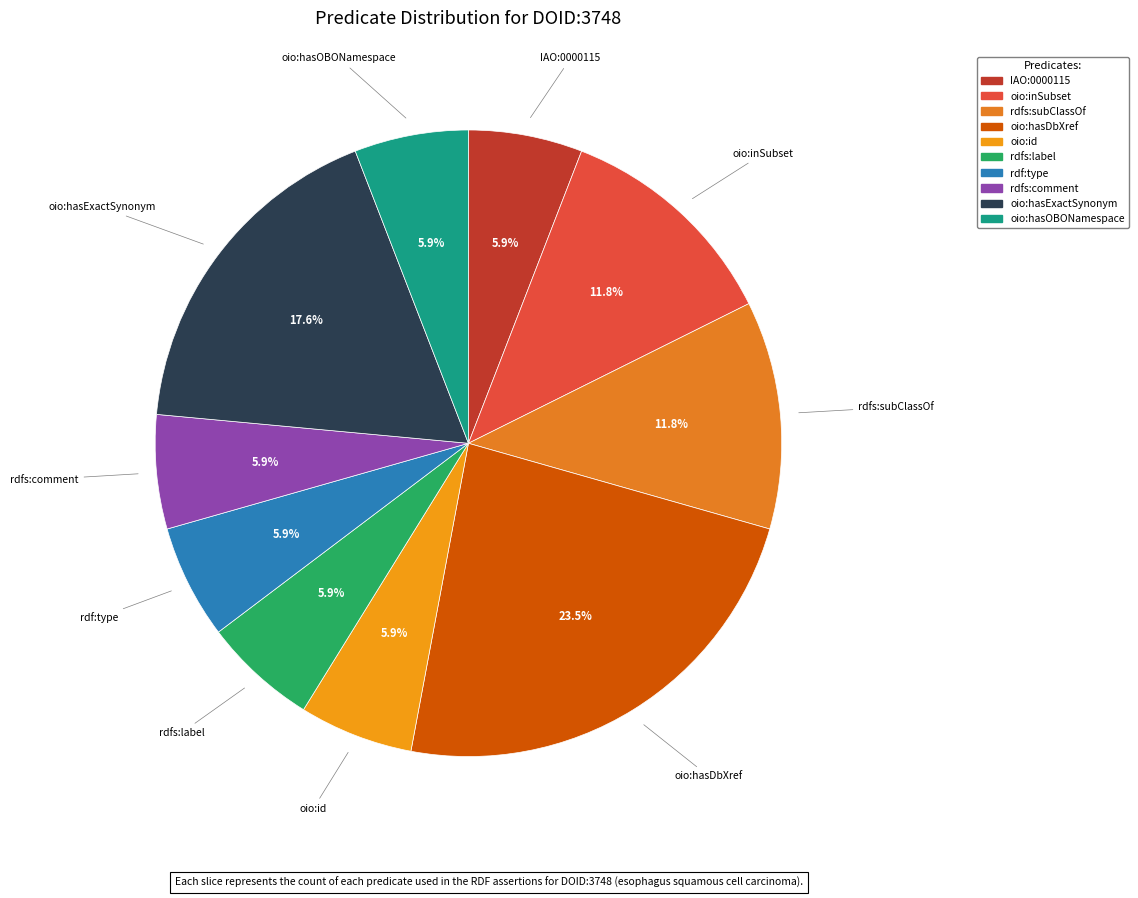

To the nearest percent, what is the difference between the largest and smallest slice percentages?

18%